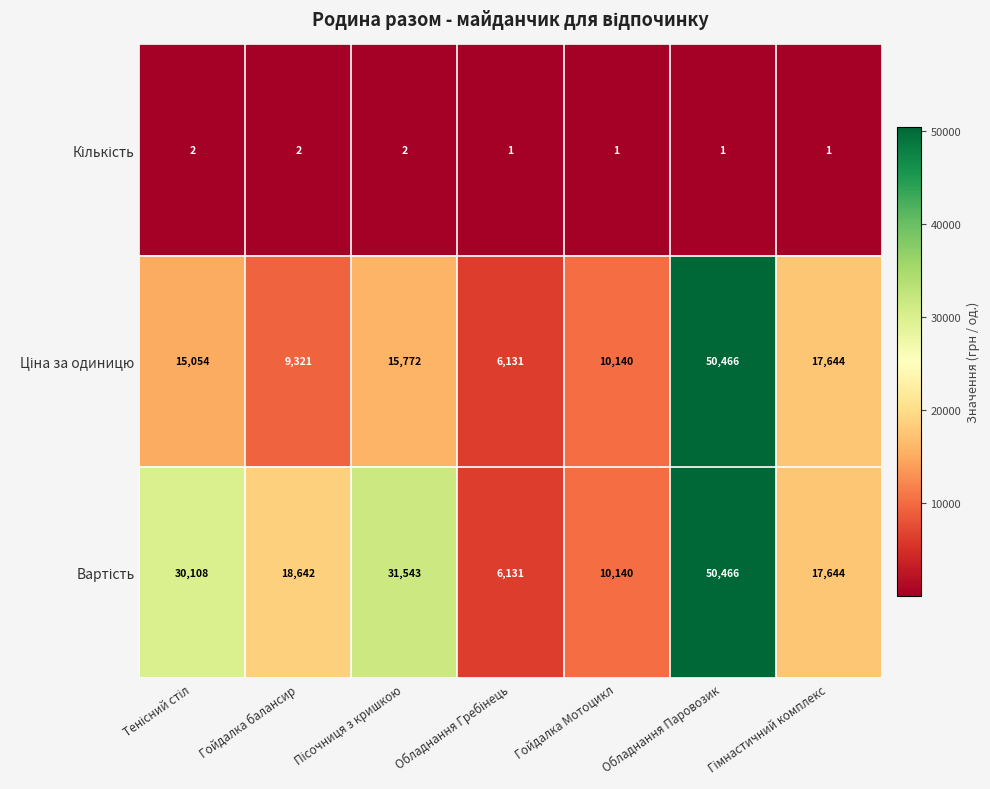

At which category is the sum across all series the highest?

Обладнання Паровозик